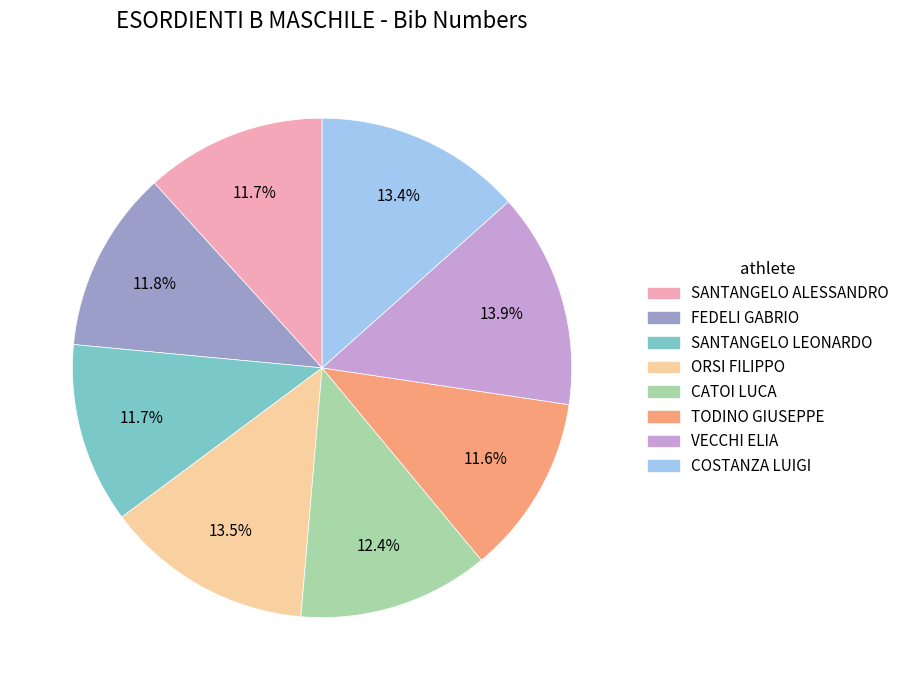

Which has a higher value, FEDELI GABRIO or ORSI FILIPPO?

ORSI FILIPPO